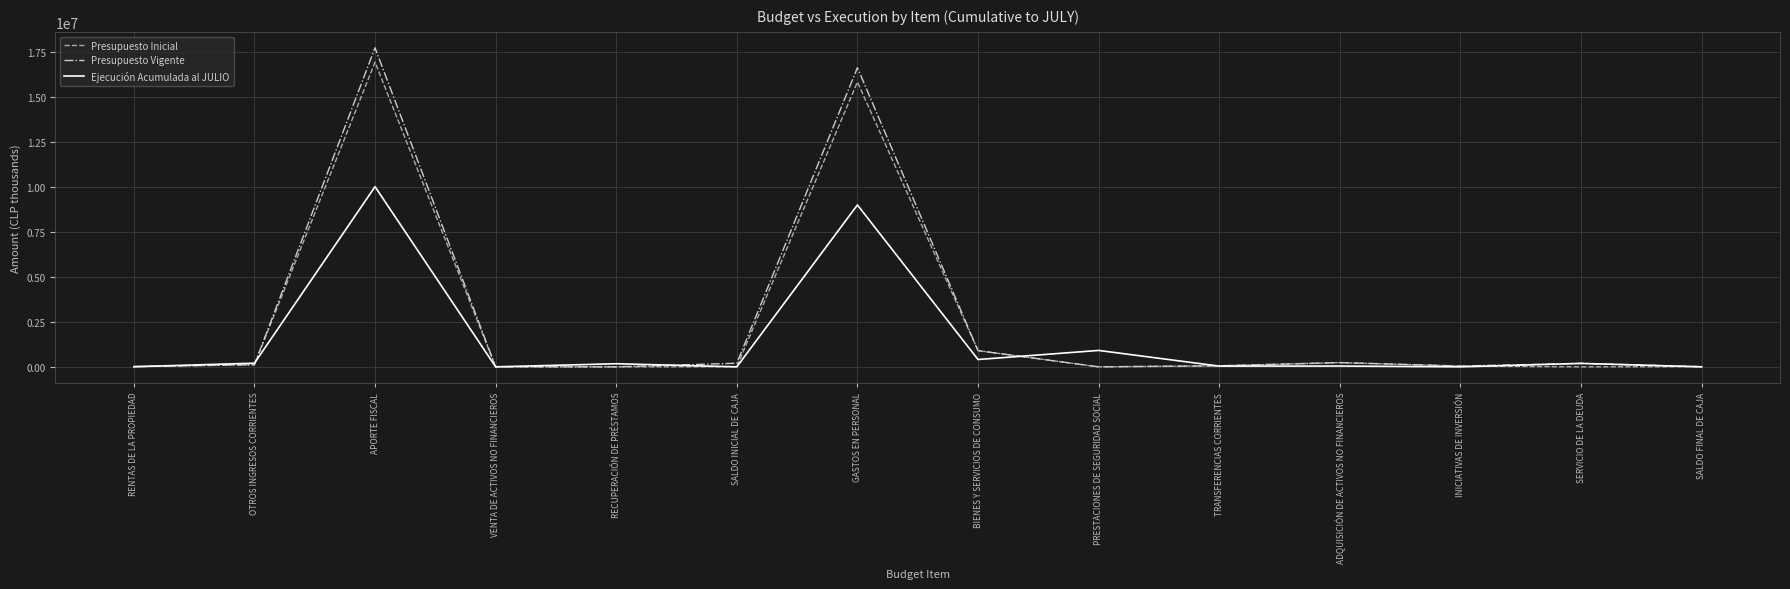

At which category is the sum across all series the highest?

APORTE FISCAL